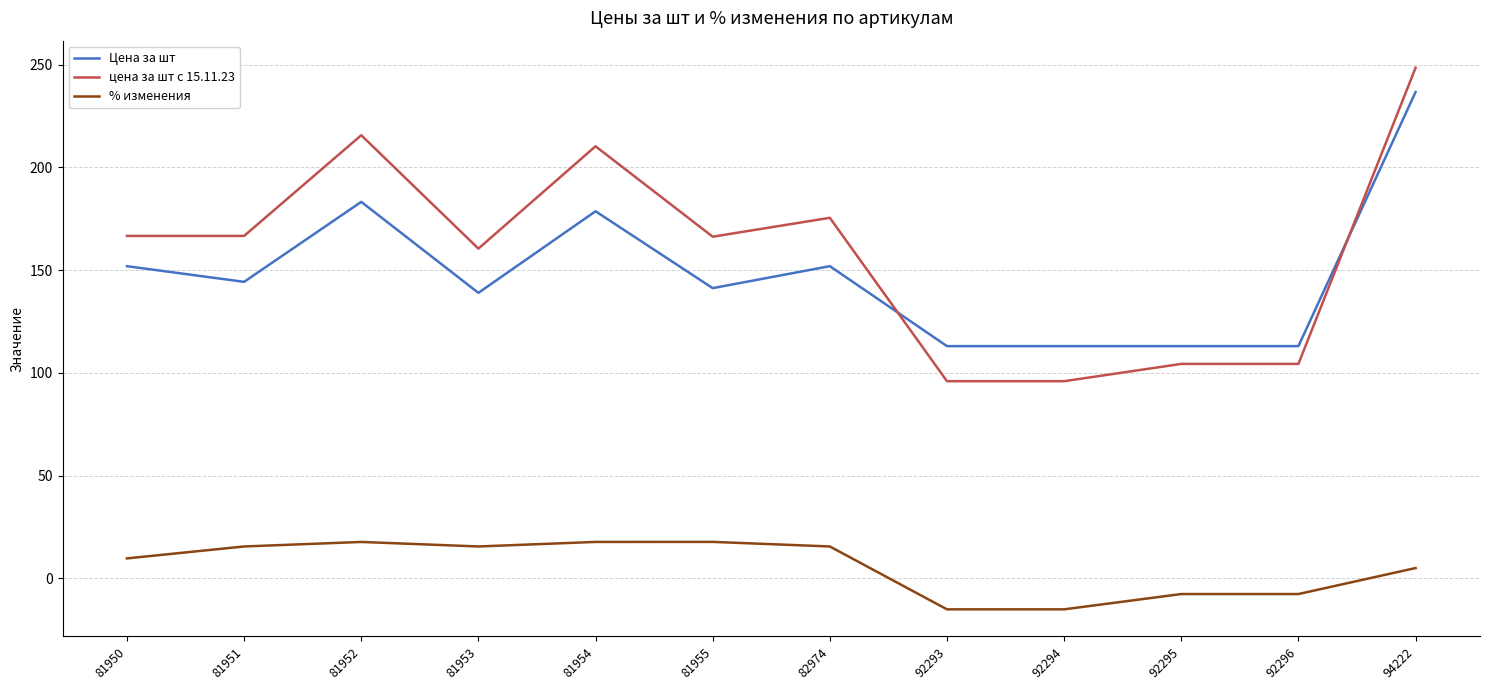

What value does the Цена за шт series have at 81954?

178.6